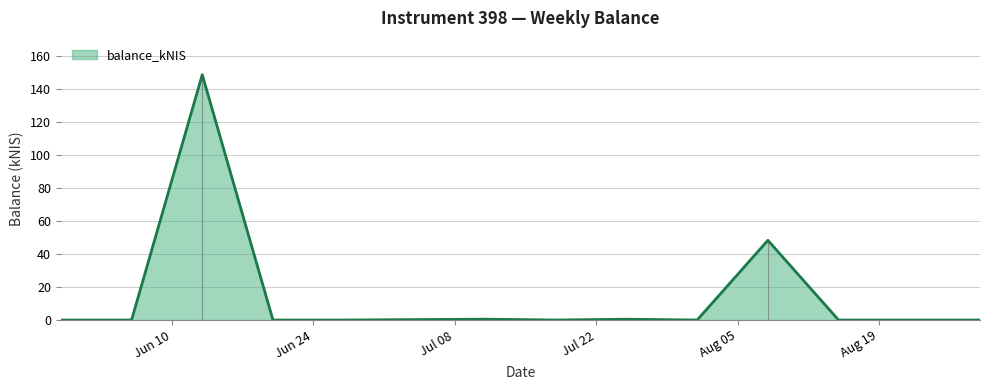

What is the label of the 6th point from the right?

2024-07-25